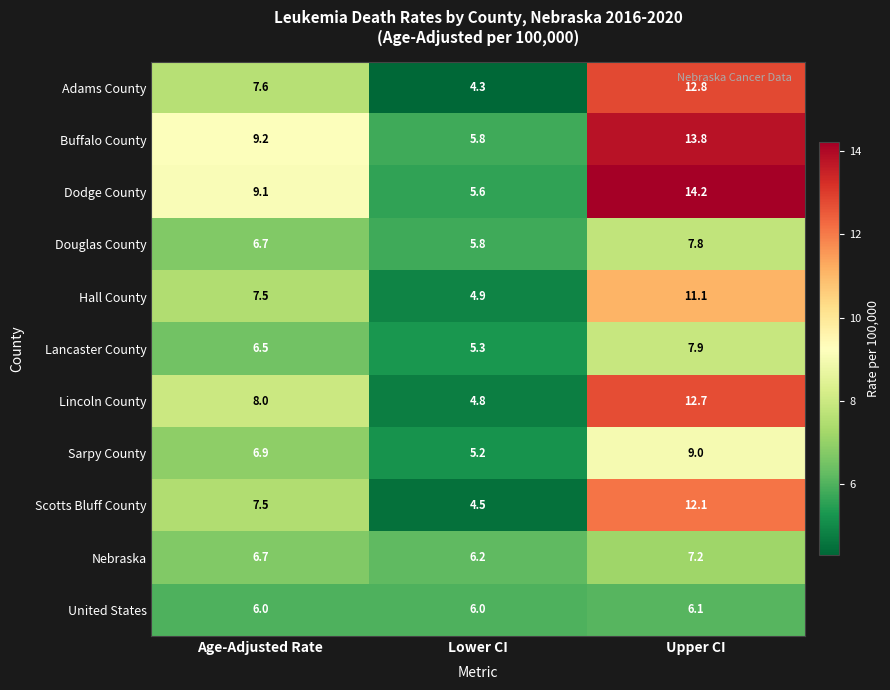

What is the difference between the second highest and minimum values in the Scotts Bluff County series?

3.0